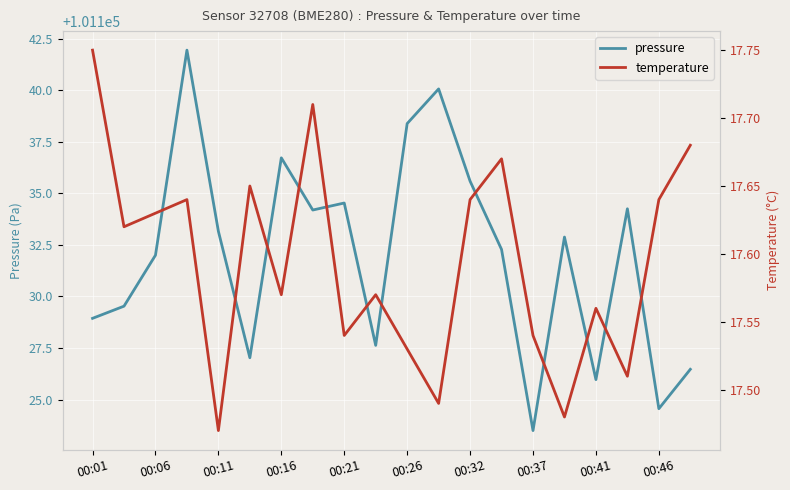

Which series has the largest total across all categories?

pressure